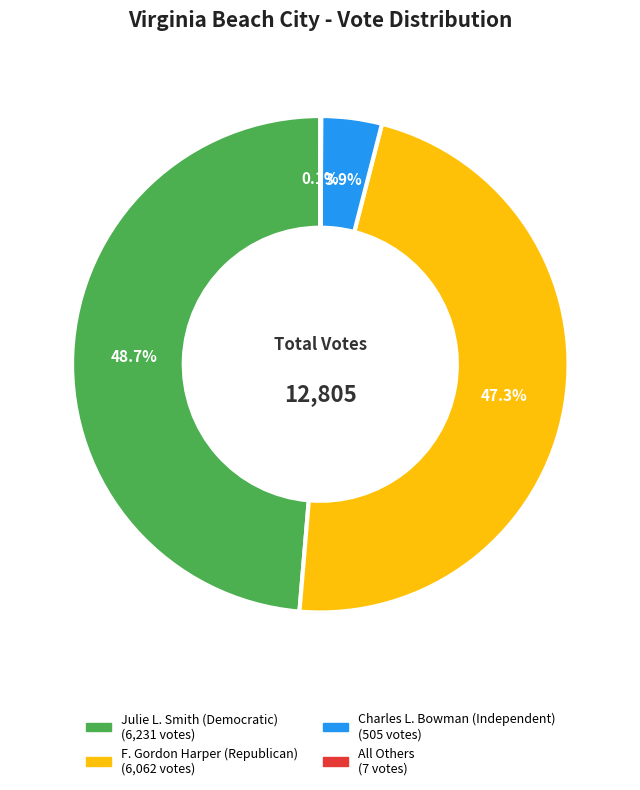

Does Charles L. Bowman (Independent) account for over 50% of the chart?

No